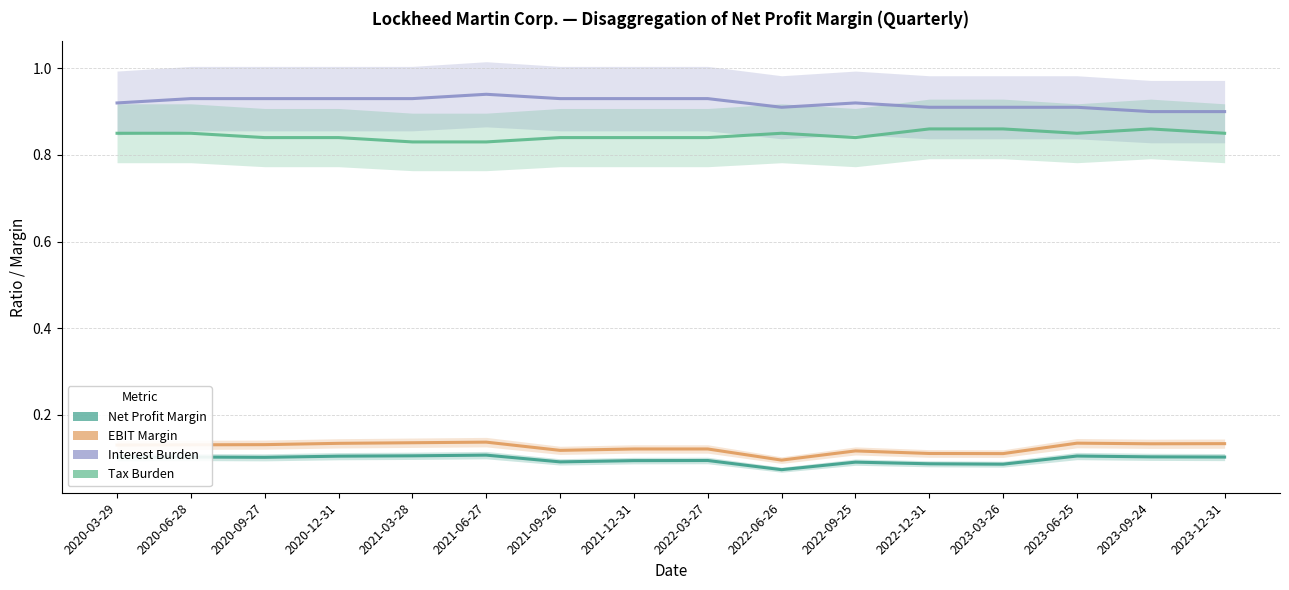

True or false: Net Profit Margin and EBIT Margin intersect in this chart.

False